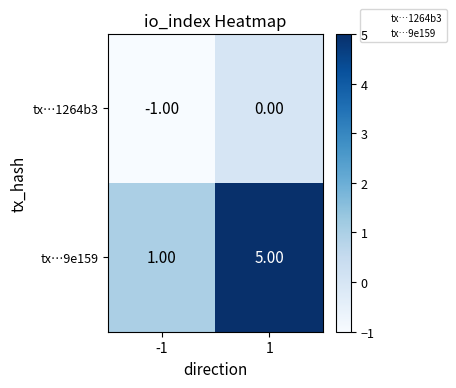

Rank the series by their average value, from lowest to highest.

tx…1264b3, tx…9e159